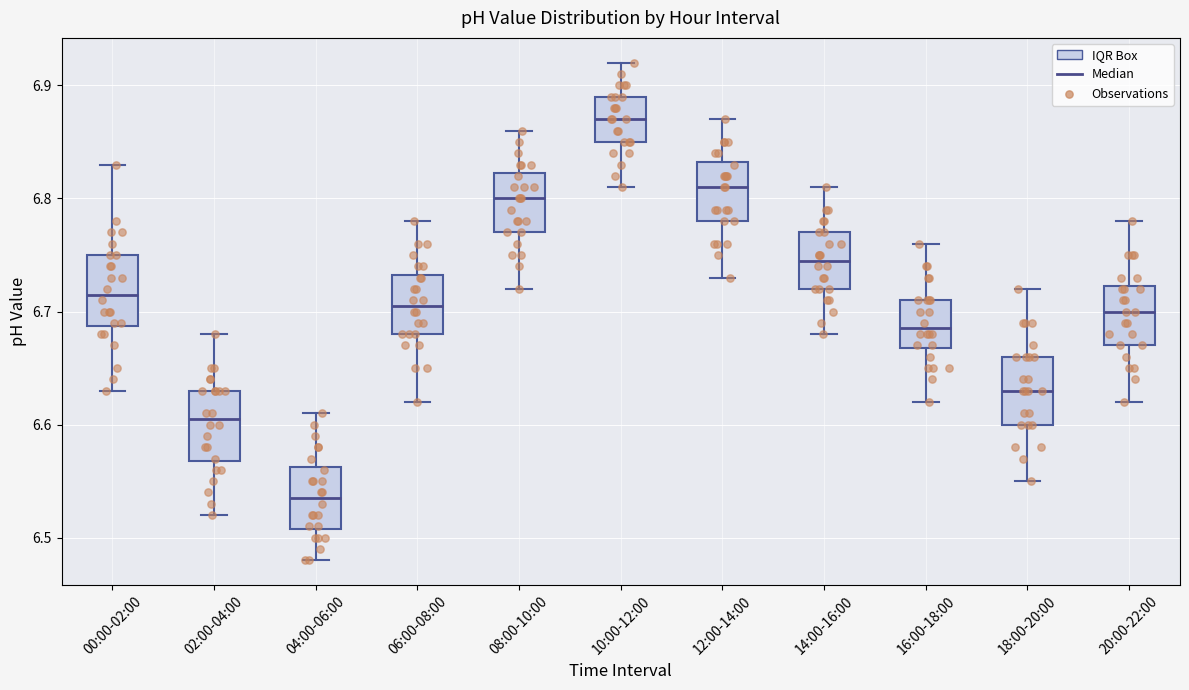

Where does the median line of the box for 02:00-04:00 sit on the y-axis? The values are not printed on the chart, so give them approximately, as read against the axis.

6.61